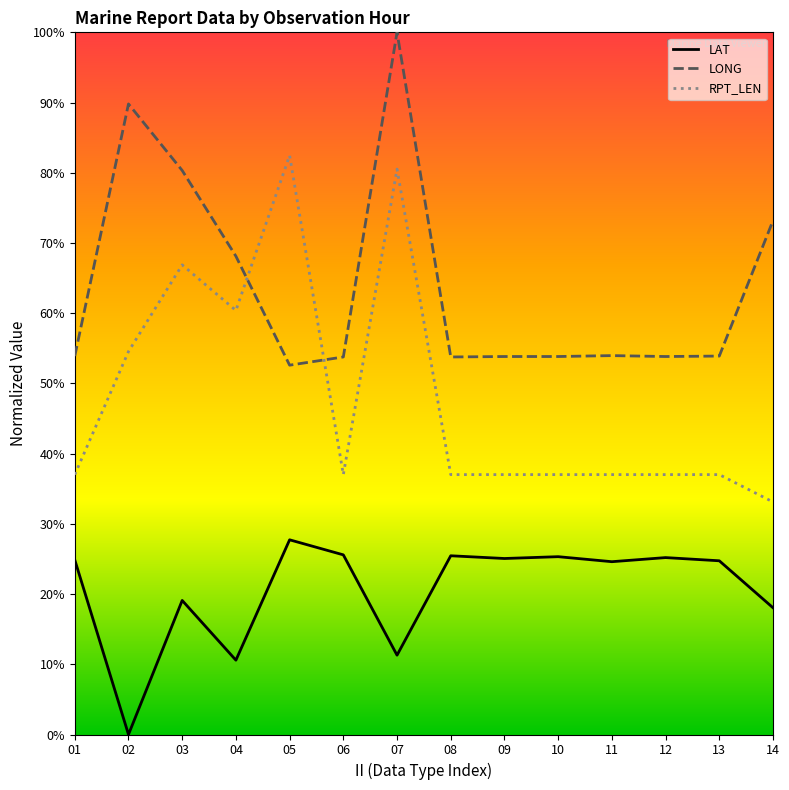

How many lines are shown in the chart?

3